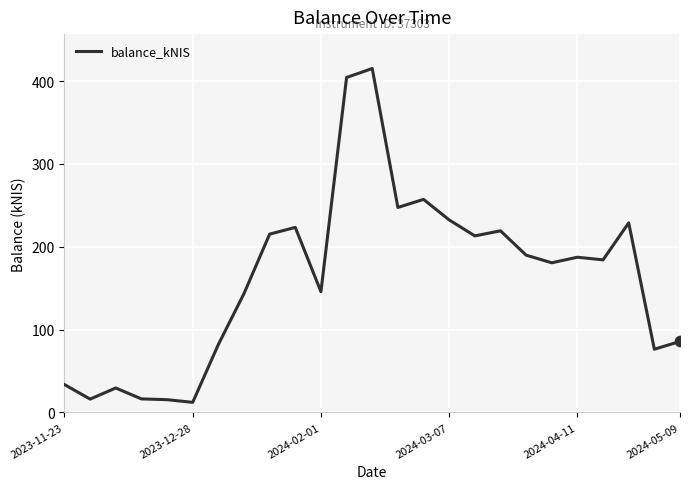

What is the greatest value displayed?

415.2